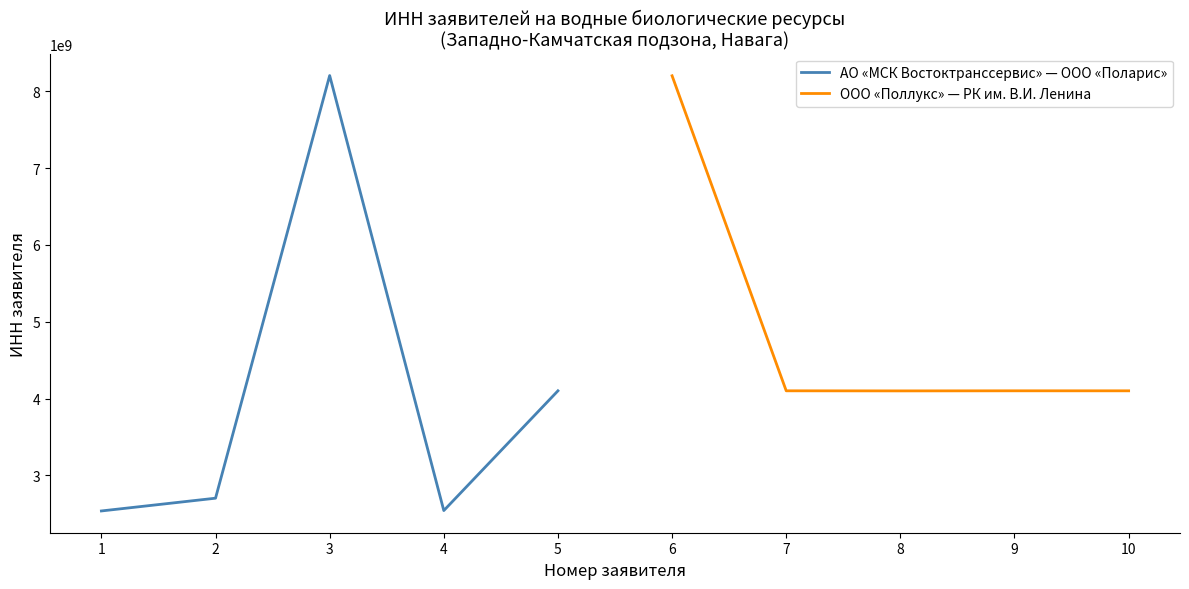

In ООО «Поллукс» — РК им. В.И. Ленина, how many points are lower than both neighbors (excluding endpoints)?

1